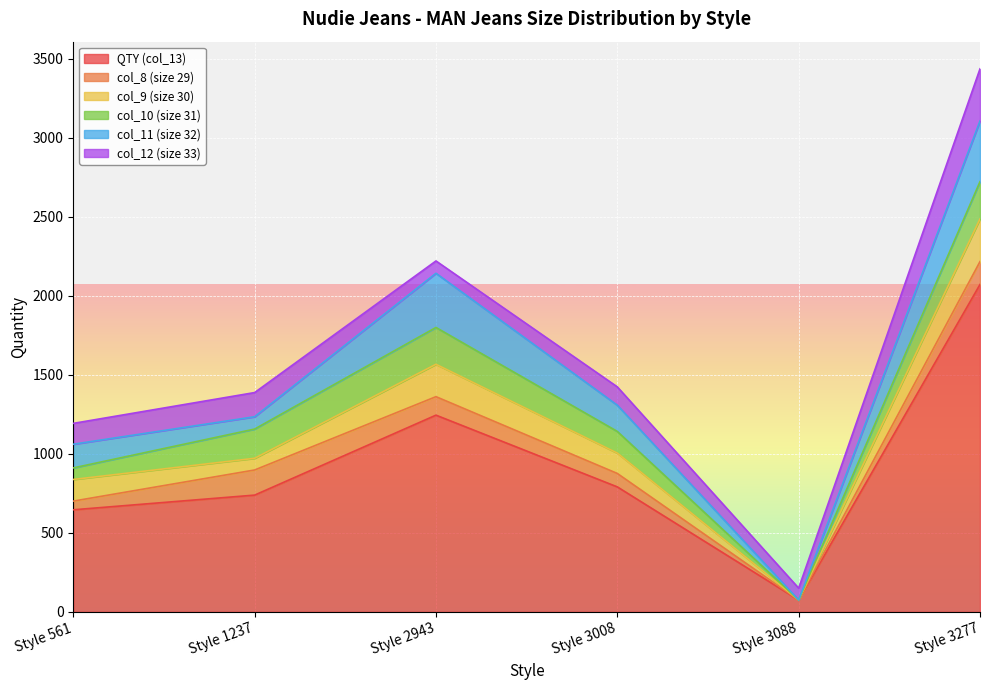

How many values in the col_12 (size 33) series are below 132?

3